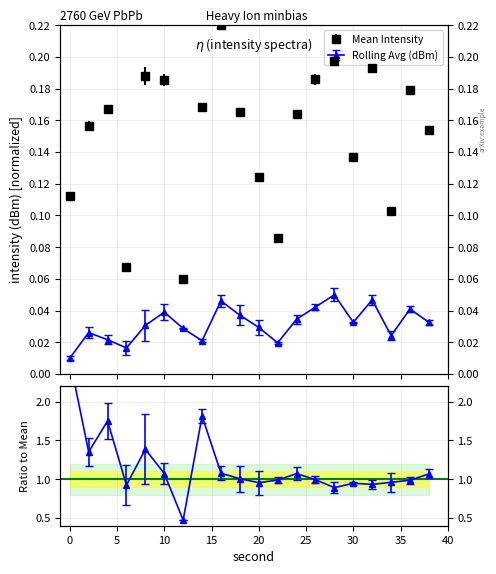

At which category does Rolling Avg (dBm) reach its first local valley?

6